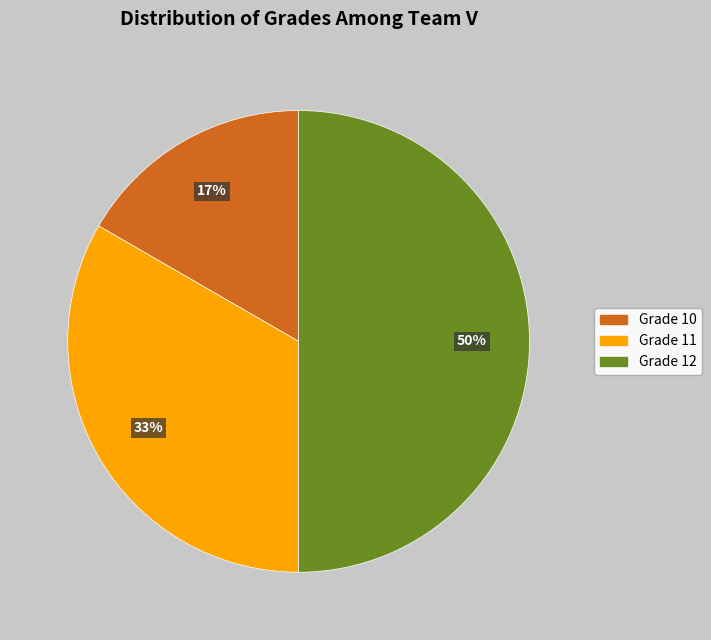

What percentage is the Grade 12 slice, to the nearest percent?

50%